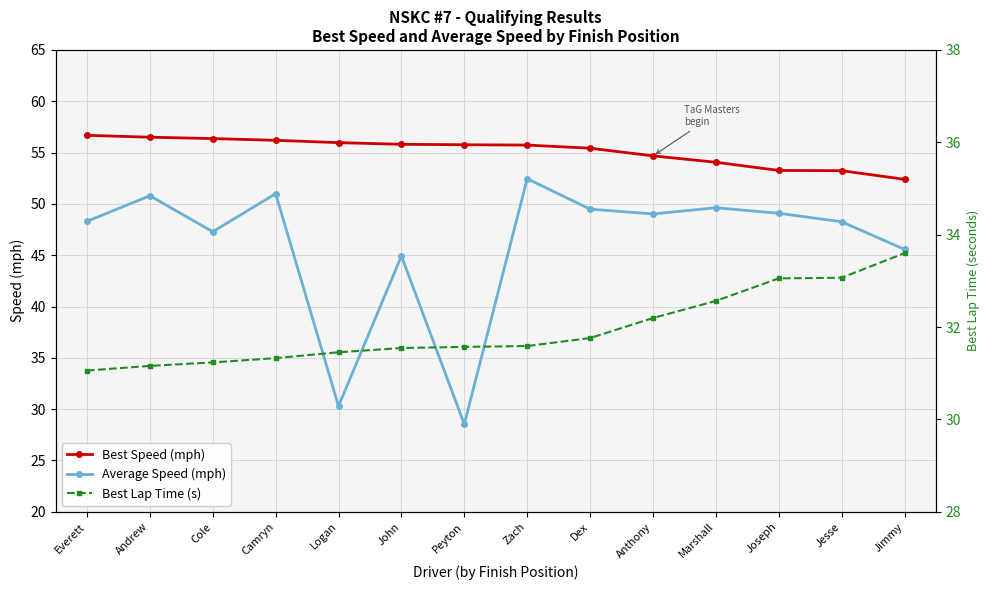

Which has a higher value, Camryn or Cole?

Cole